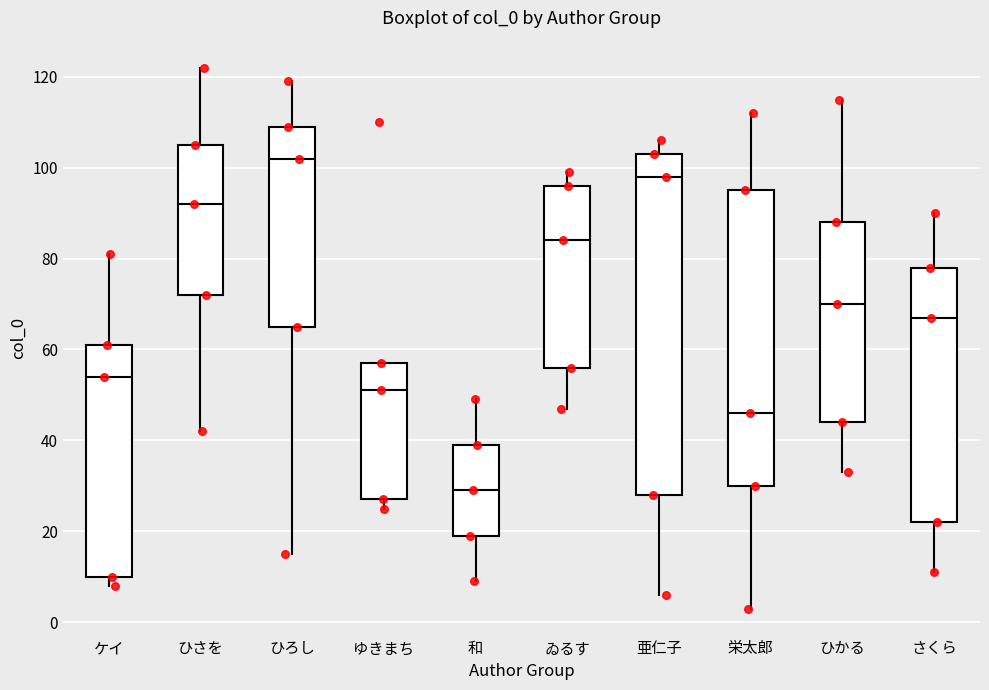

Where is the lower edge of the box for ゐるす on the y-axis? The values are not printed on the chart, so give them approximately, as read against the axis.

56